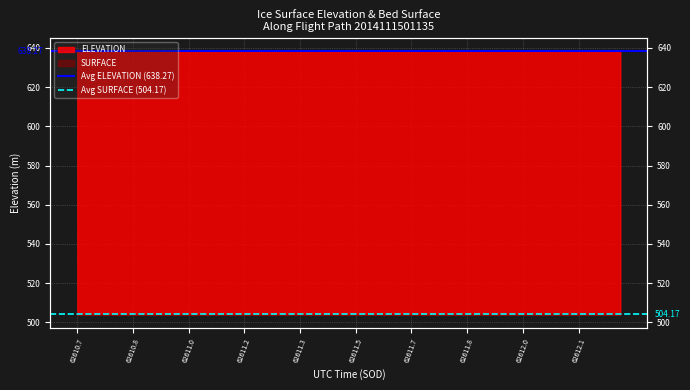

Which has a higher value, 62610.7 or 62610.8?

62610.7